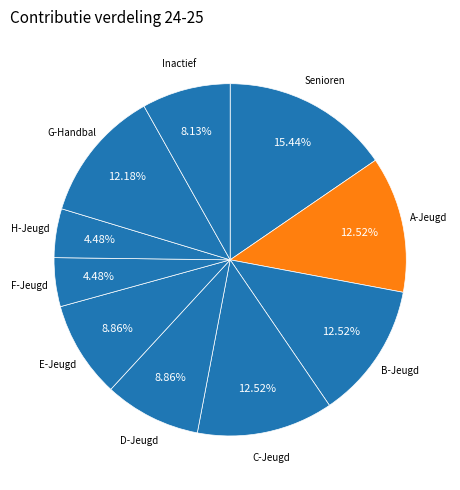

Is there any slice that represents more than half of the pie?

No